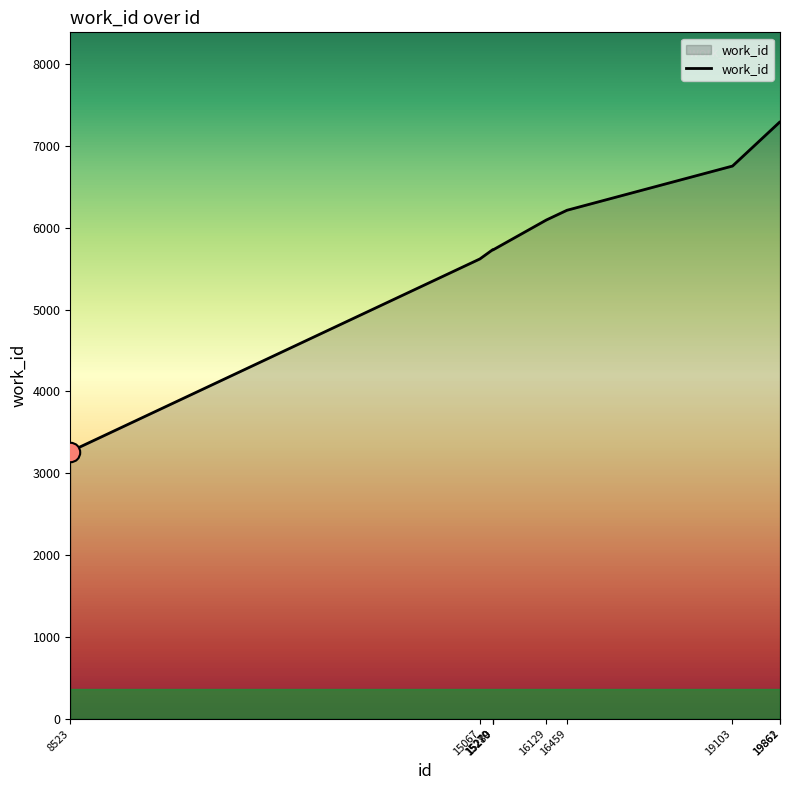

At which category does the data reach its first local valley?

15279